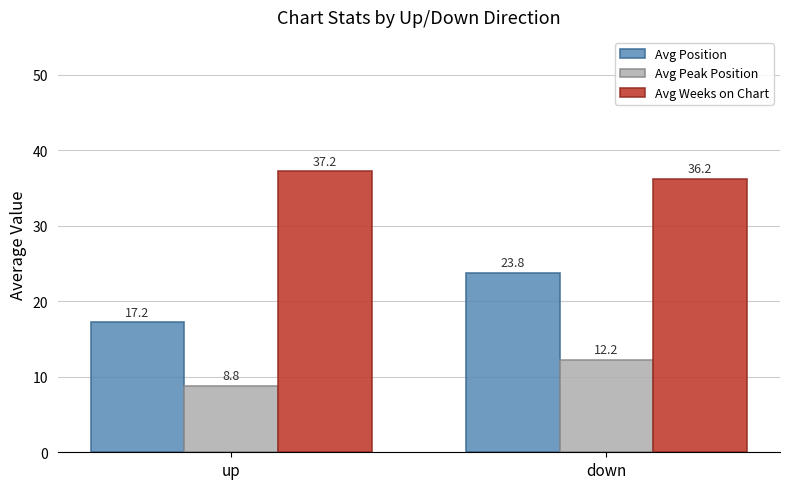

The Avg Weeks on Chart series shows 37.2 at up. True or false?

True